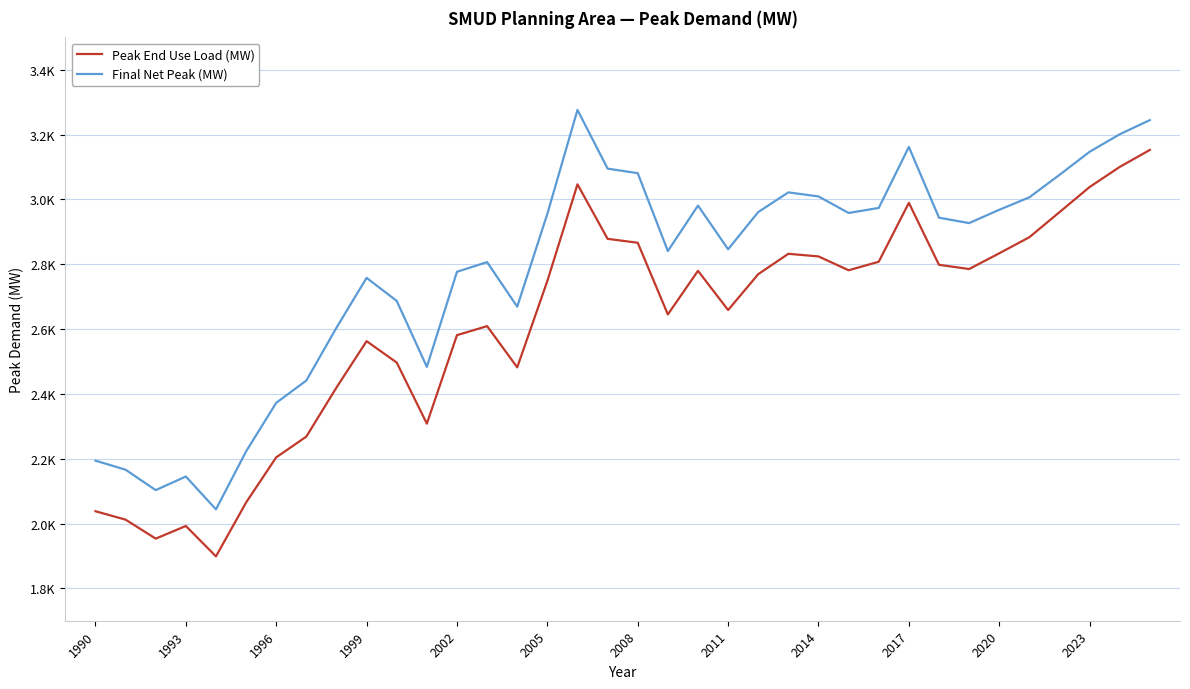

Is this an area chart (filled region under the line)?

No